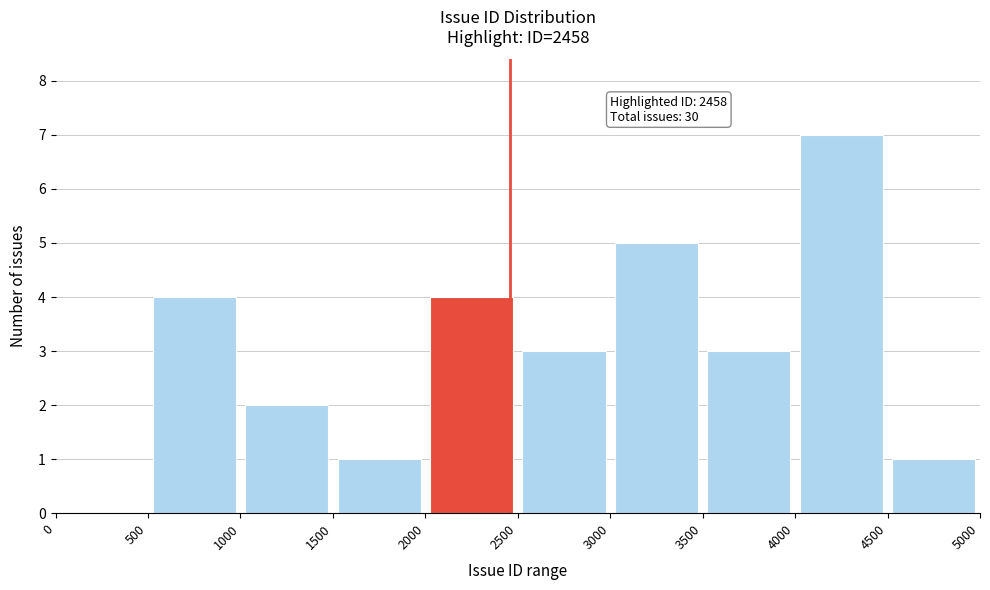

Which range on the x-axis has the tallest bar?

4000 to 4500